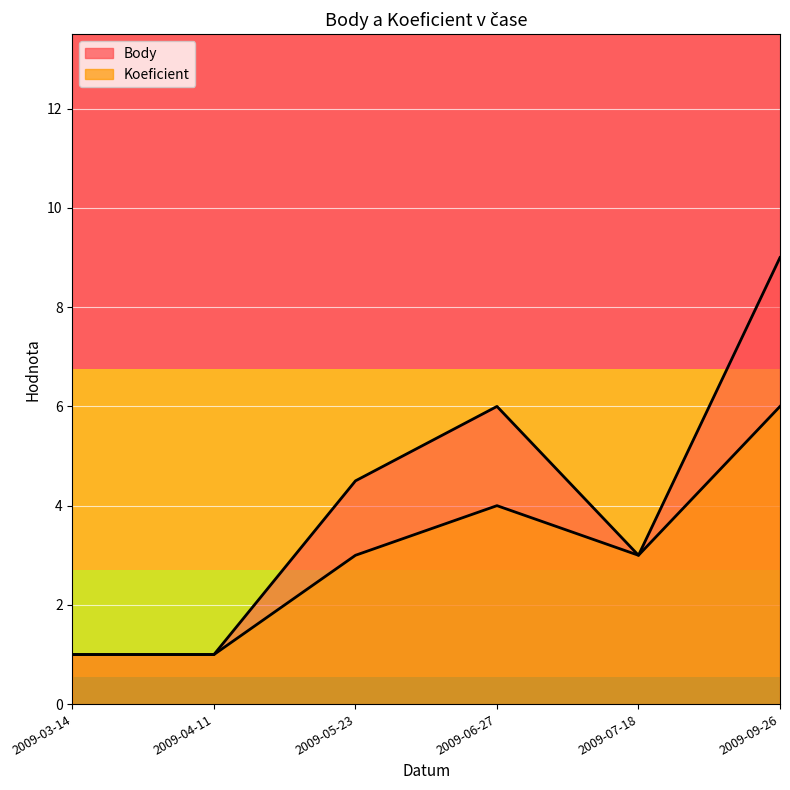

What is the label of the 6th point from the right?

2009-03-14